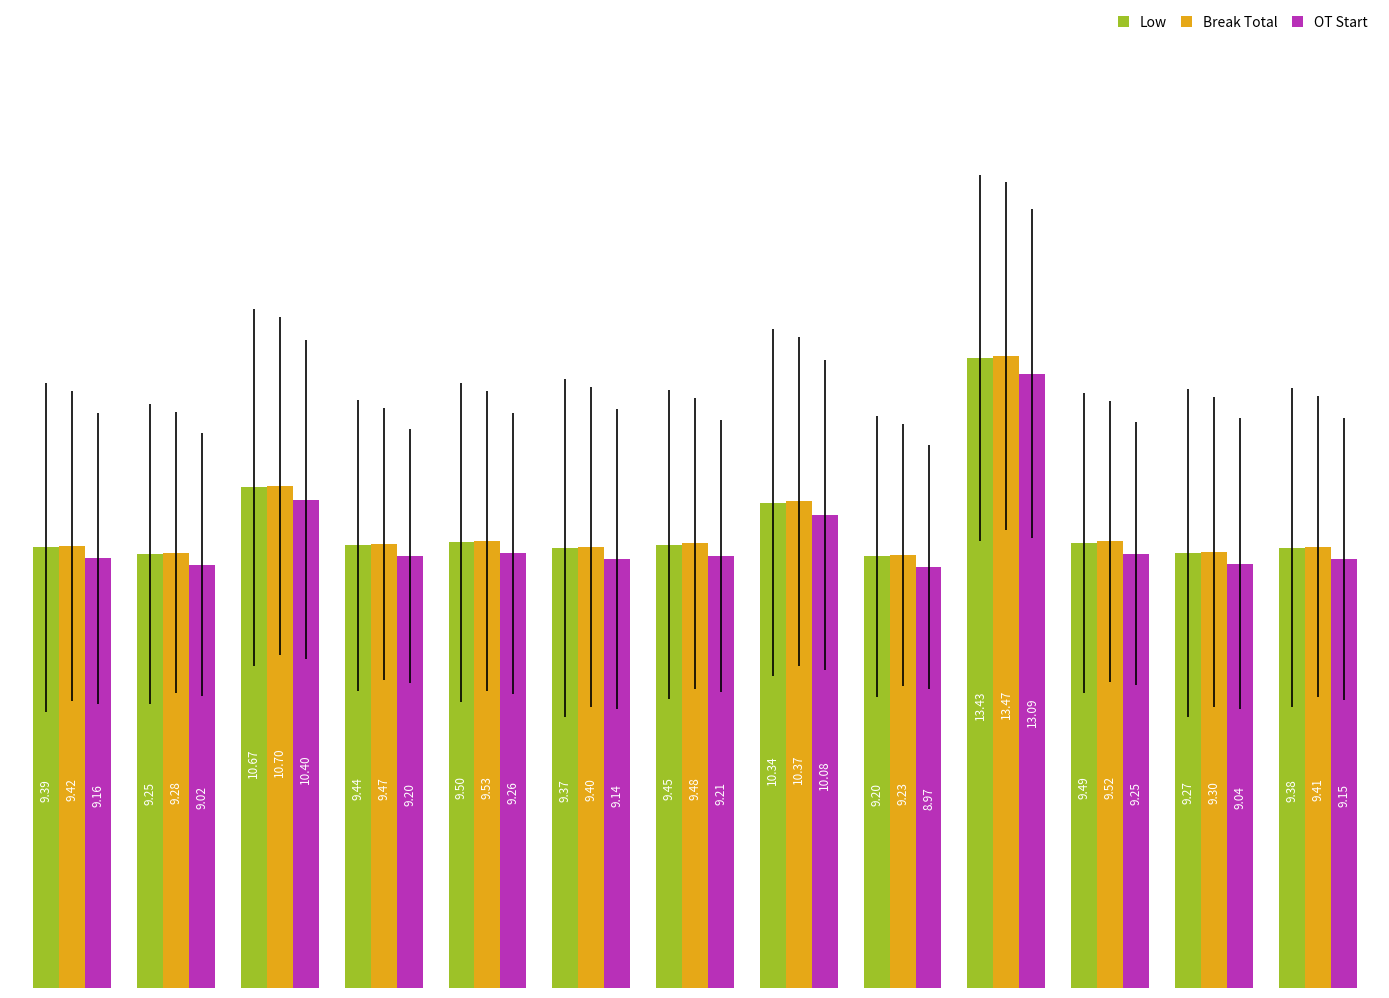

What is the minimum value shown in the chart?

9.0